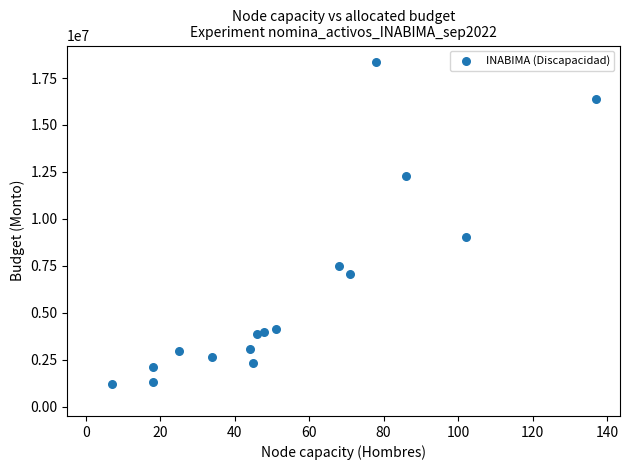

What Y value in the scatter plot is closest to 9775545?

9015033